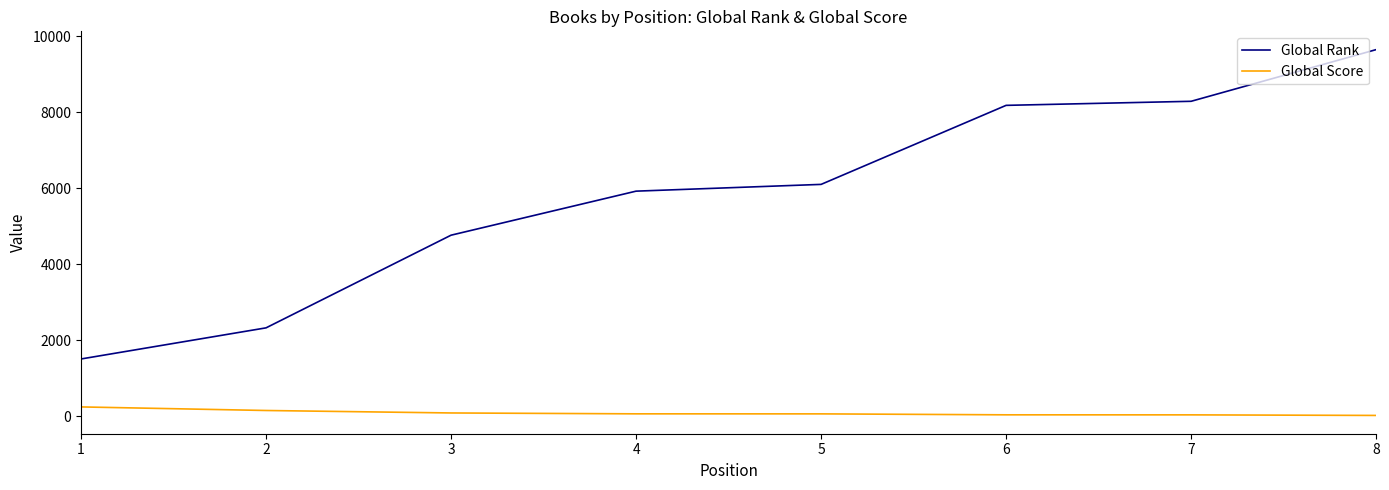

Which series changed the most between 2 and 6?

Global Rank